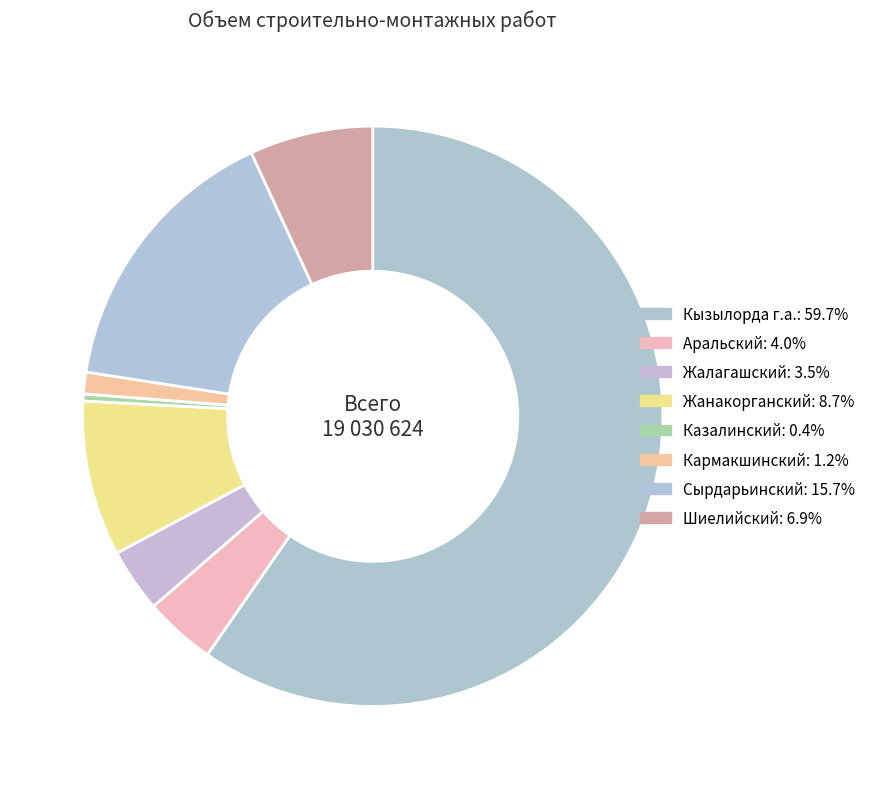

What is the ratio of the value at Жалагашский to the value at Кармакшинский?

2.9